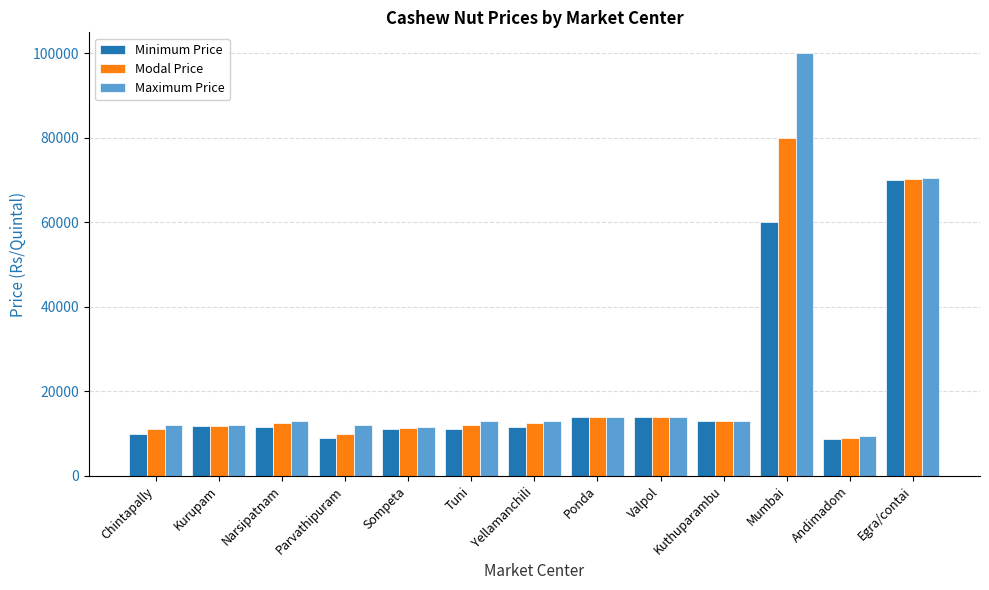

Where is Minimum Price nearest to the value 39400?

Mumbai